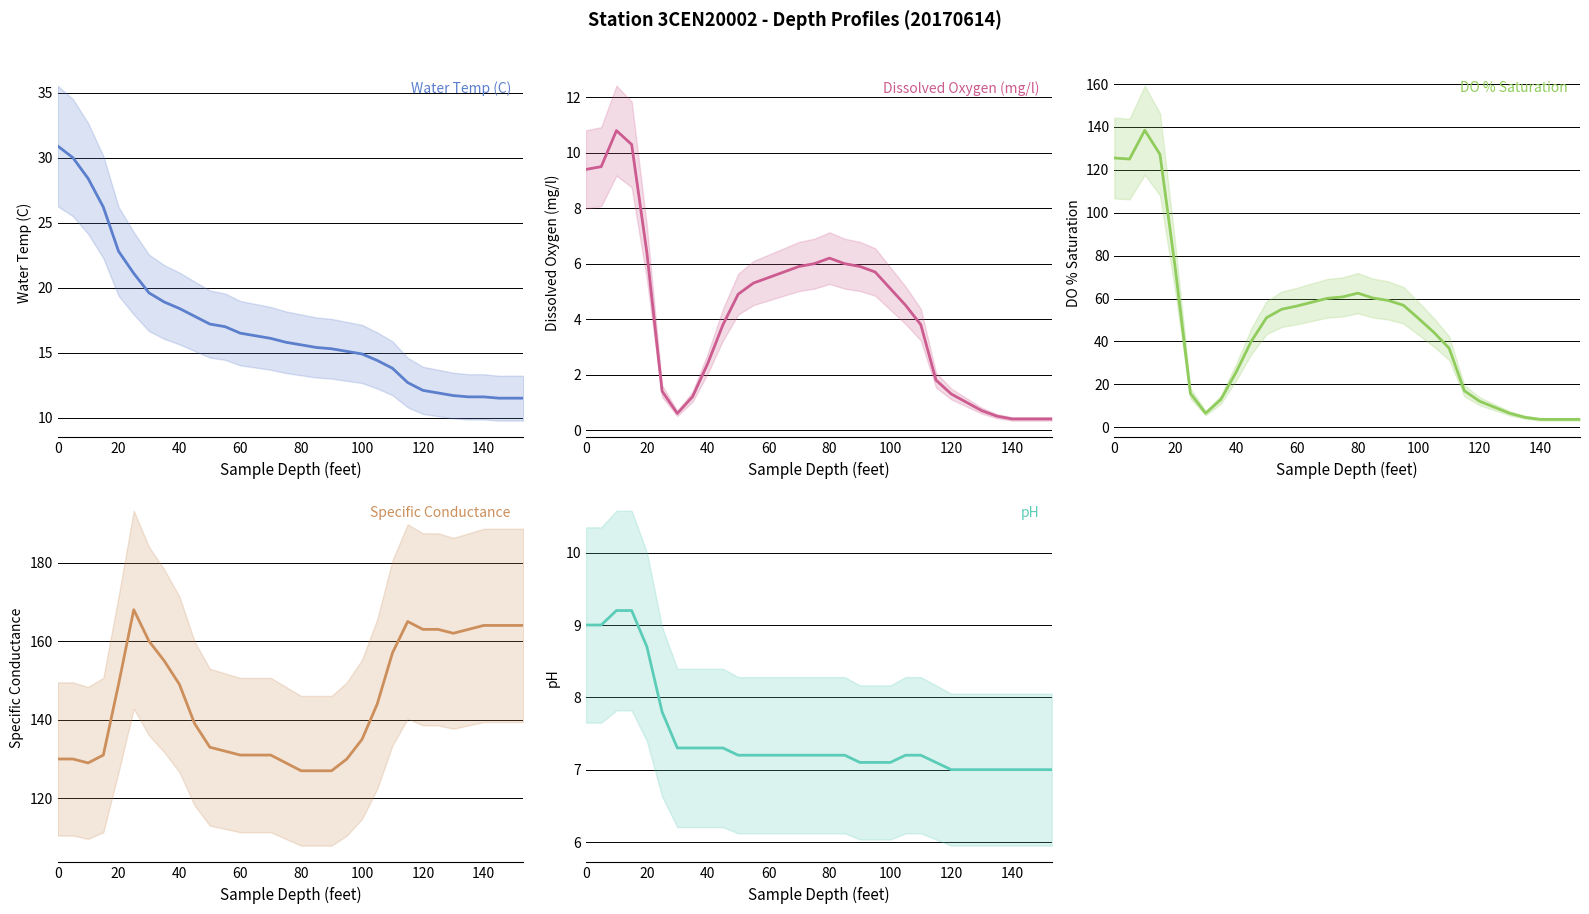

Where is DO % Saturation nearest to the value 71?

20